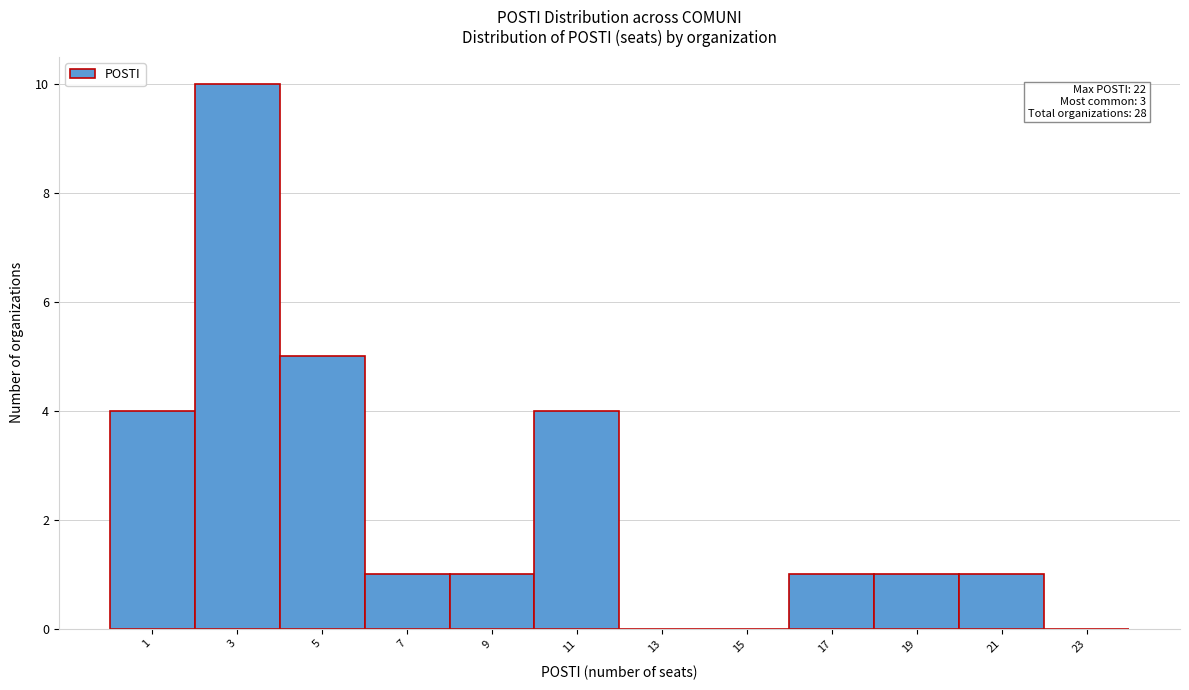

Reading left to right, transcribe all the data shown in this chart.

1=4	3=10	5=5	7=1	9=1	11=4	13=0	15=0	17=1	19=1	21=1	23=0